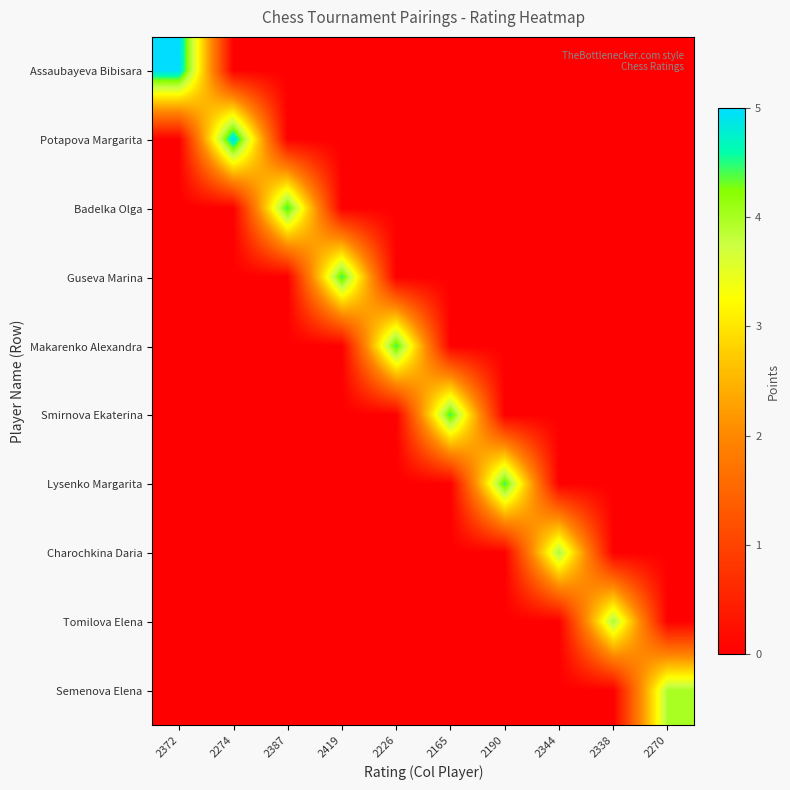

What is the total value across all series at 2165?

4.5